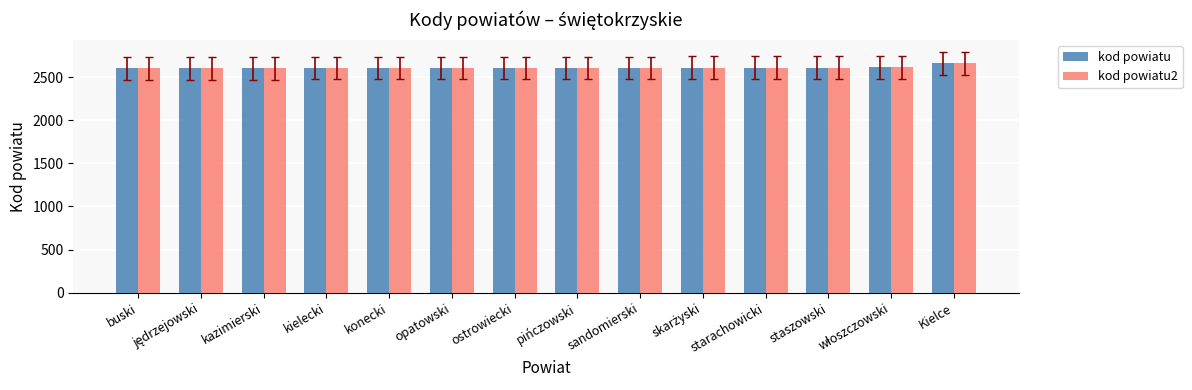

True or false: kod powiatu2 has a value of 557 at opatowski.

False